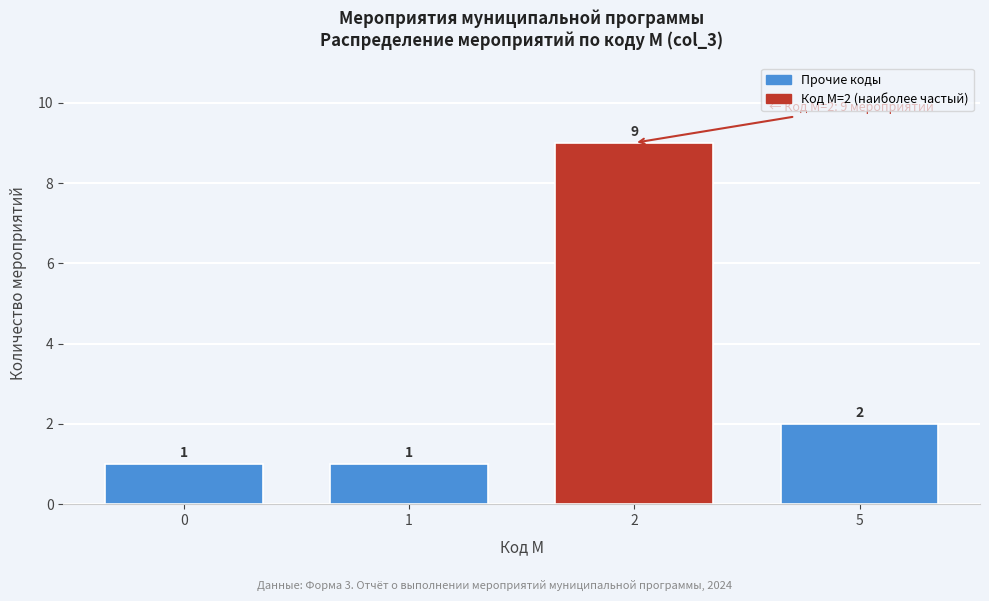

Reading left to right, list all the values displayed in this chart.

1	1	9	2